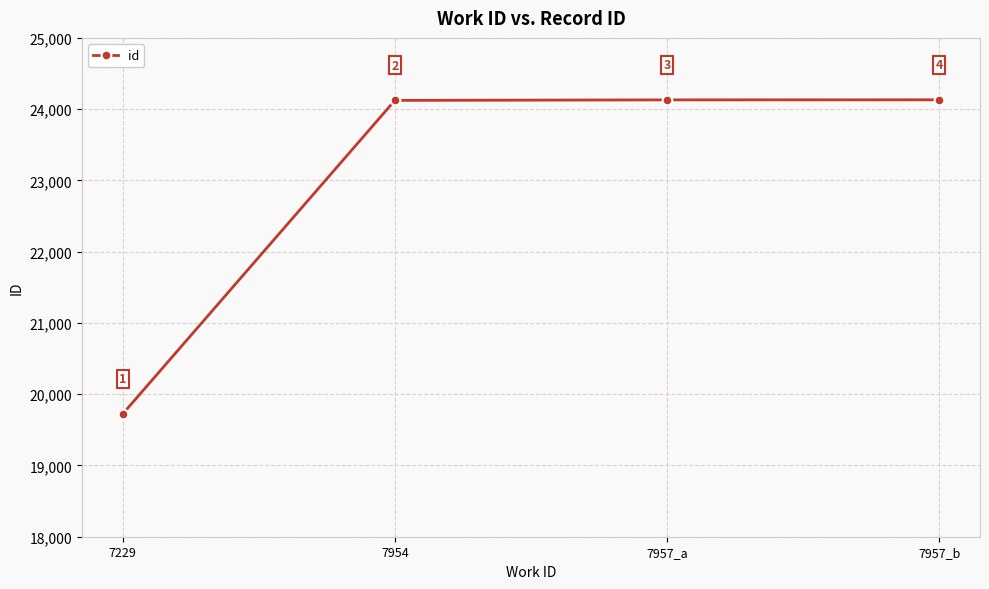

What is the greatest value displayed?

24131